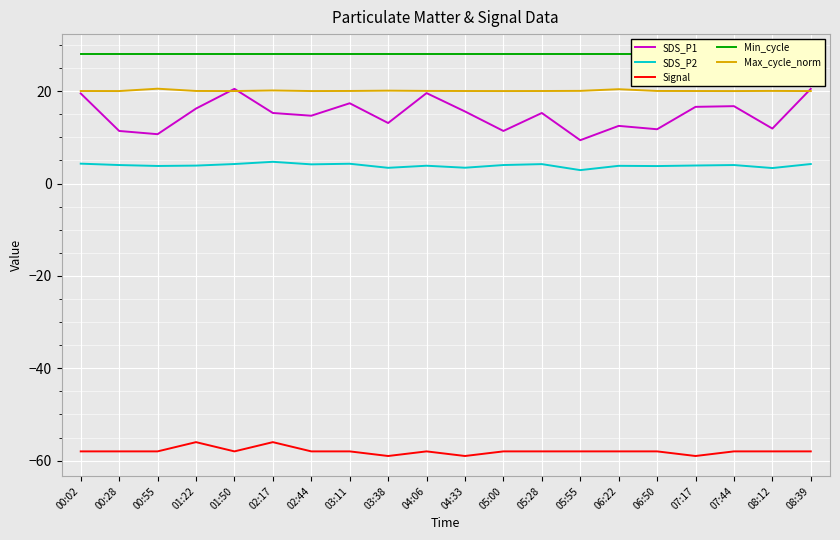

Reading right to left, list all the values displayed in this chart.

SDS_P1: 08:39=20.5	08:12=11.9	07:44=16.8	07:17=16.6	06:50=11.8	06:22=12.5	05:55=9.4	05:28=15.3	05:00=11.4	04:33=15.6	04:06=19.6	03:38=13.1	03:11=17.4	02:44=14.7	02:17=15.3	01:50=20.5	01:22=16.2	00:55=10.7	00:28=11.4	00:02=19.5
SDS_P2: 08:39=4.2	08:12=3.4	07:44=4.0	07:17=3.9	06:50=3.8	06:22=3.8	05:55=2.9	05:28=4.2	05:00=4.0	04:33=3.4	04:06=3.9	03:38=3.4	03:11=4.3	02:44=4.2	02:17=4.7	01:50=4.2	01:22=3.9	00:55=3.8	00:28=4.0	00:02=4.3
Signal: 08:39=-58.0	08:12=-58.0	07:44=-58.0	07:17=-59.0	06:50=-58.0	06:22=-58.0	05:55=-58.0	05:28=-58.0	05:00=-58.0	04:33=-59.0	04:06=-58.0	03:38=-59.0	03:11=-58.0	02:44=-58.0	02:17=-56.0	01:50=-58.0	01:22=-56.0	00:55=-58.0	00:28=-58.0	00:02=-58.0
Min_cycle: 08:39=28.0	08:12=28.0	07:44=28.0	07:17=28.0	06:50=28.0	06:22=28.0	05:55=28.0	05:28=28.0	05:00=28.0	04:33=28.0	04:06=28.0	03:38=28.0	03:11=28.0	02:44=28.0	02:17=28.0	01:50=28.0	01:22=28.0	00:55=28.0	00:28=28.0	00:02=28.0
Max_cycle_norm: 08:39=20.0	08:12=20.1	07:44=20.0	07:17=20.0	06:50=20.0	06:22=20.4	05:55=20.1	05:28=20.0	05:00=20.0	04:33=20.0	04:06=20.1	03:38=20.1	03:11=20.0	02:44=20.0	02:17=20.1	01:50=20.0	01:22=20.0	00:55=20.5	00:28=20.0	00:02=20.0